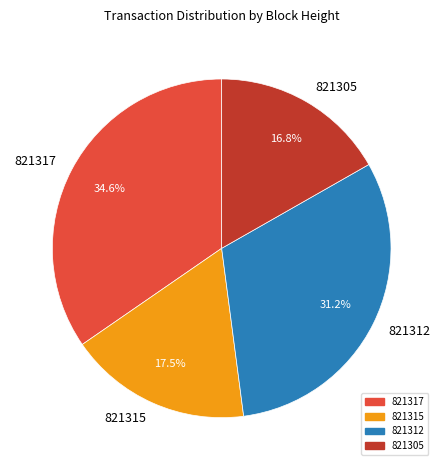

Count the number of slices in the pie.

4